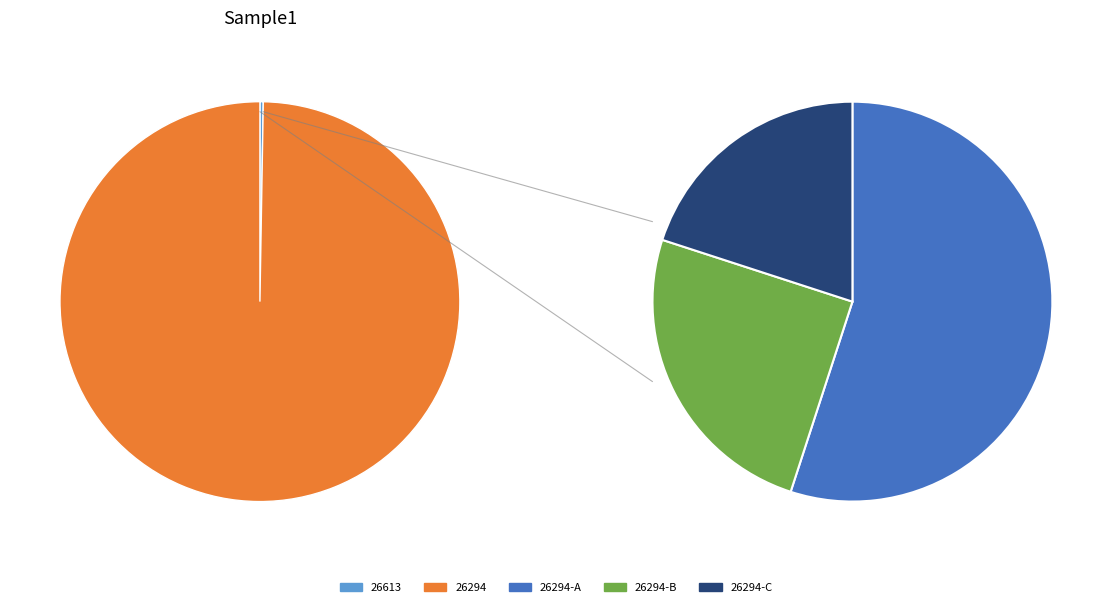

What percentage is the 26294 slice, to the nearest percent?

100%